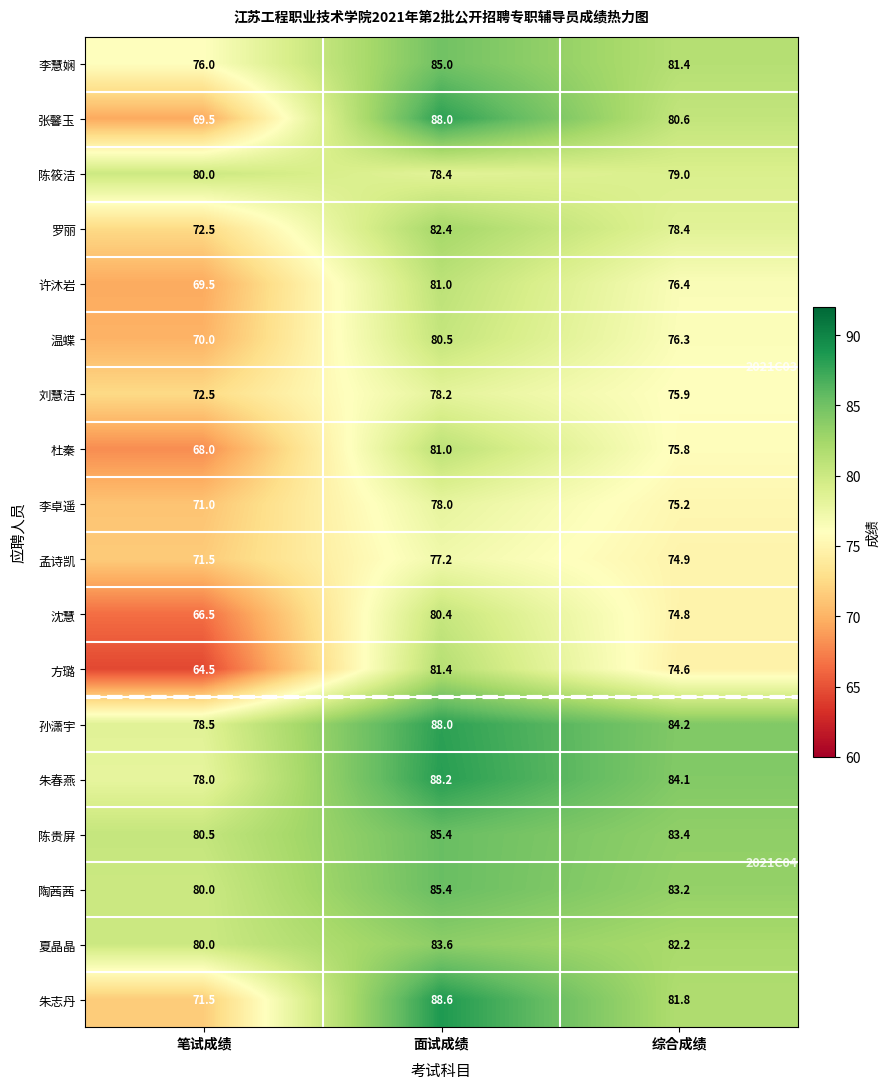

What is the difference between the highest and lowest values at 综合成绩?

9.6